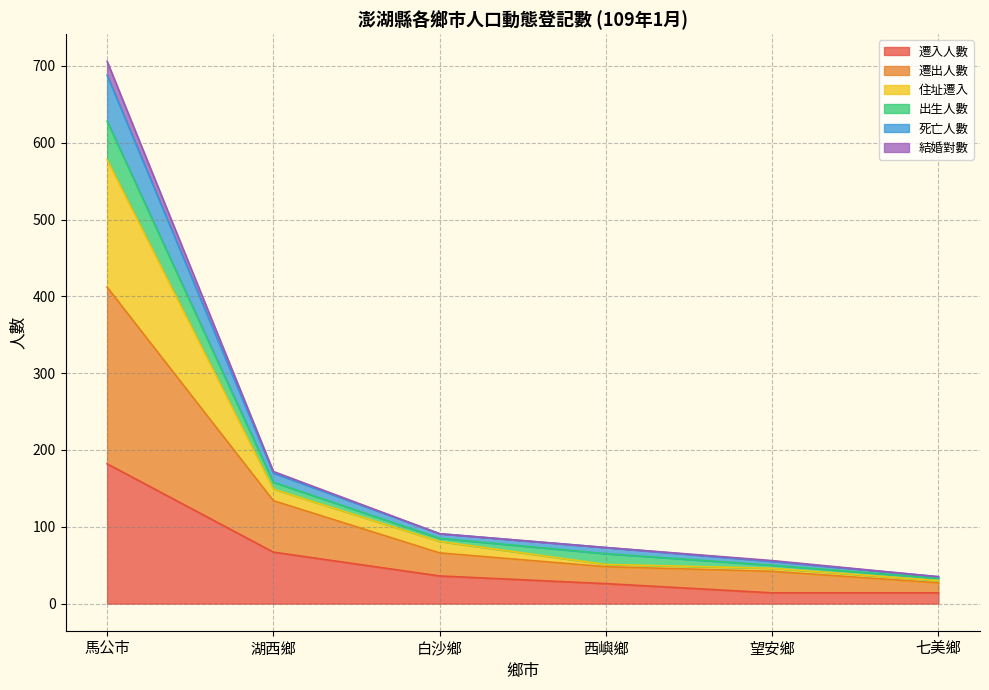

Which category has the highest value in the 遷入人數 series?

馬公市